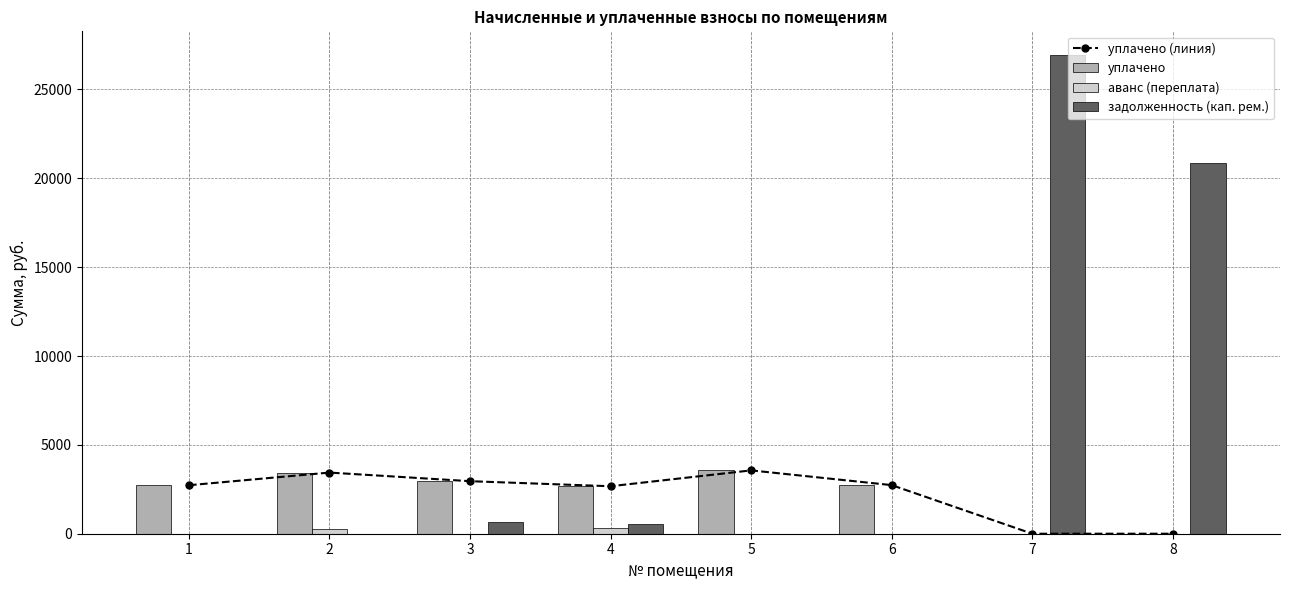

Between 3 and 4, which series saw the biggest shift?

аванс (переплата)